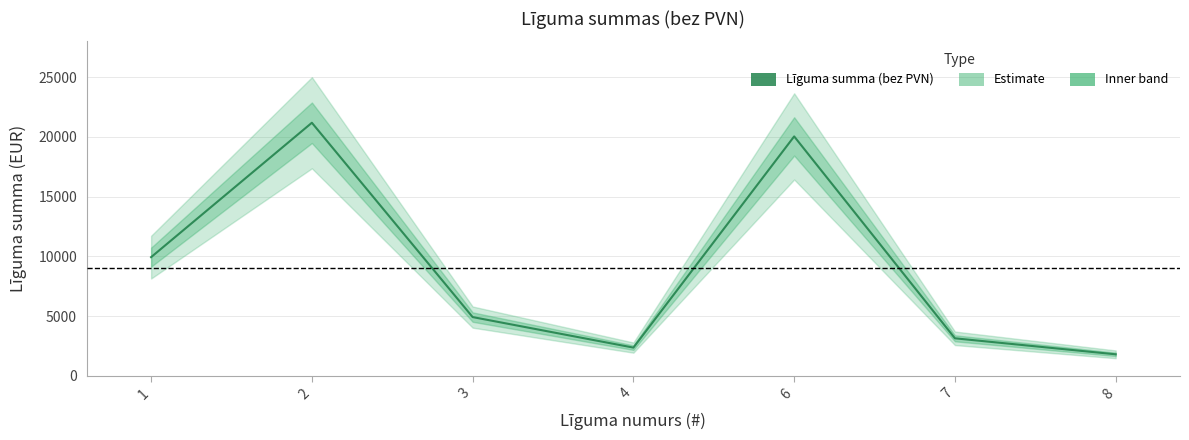

What is the difference between the values at 7 and 2?

18044.9